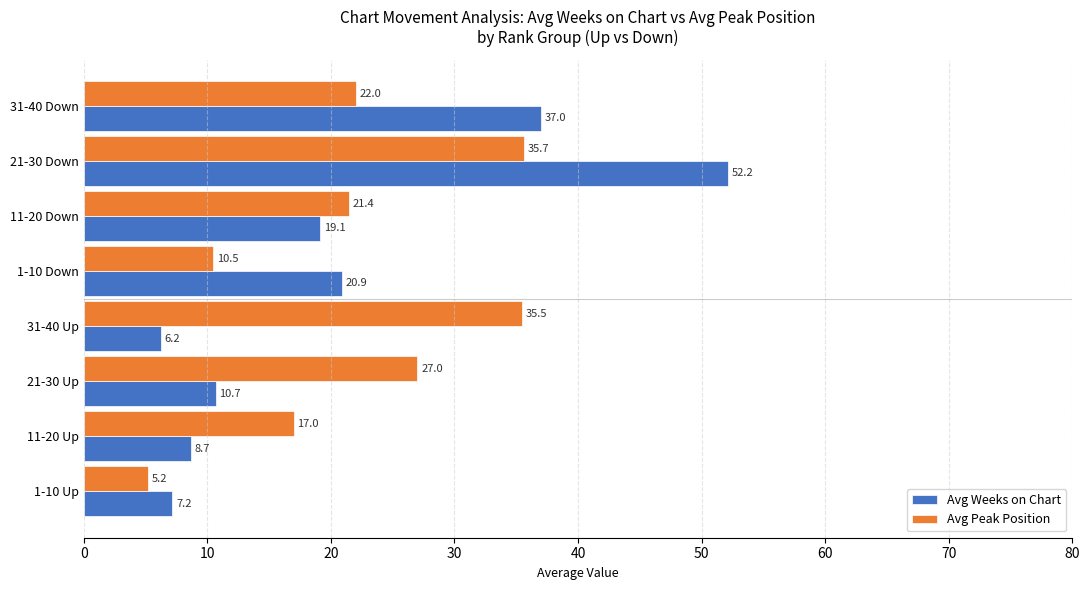

What is the spread (max minus min) of values at 31-40 Down?

15.0